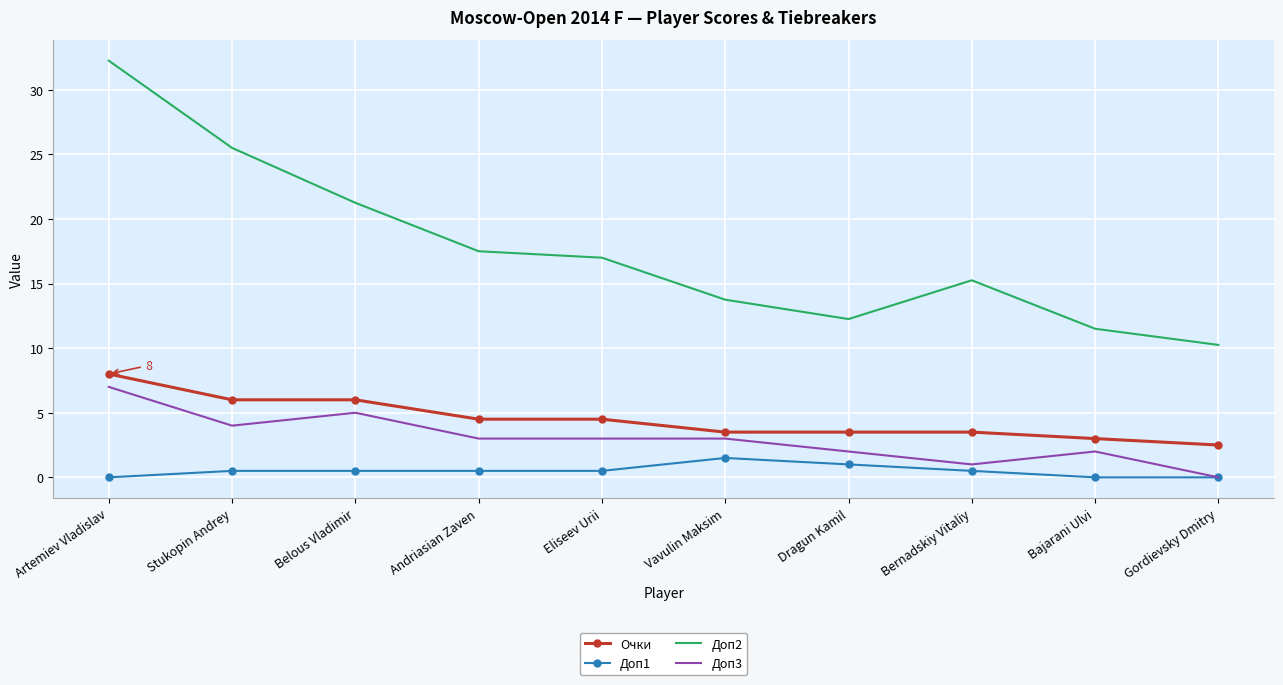

List the series in order of their peak value, highest first.

Доп2, Очки, Доп3, Доп1